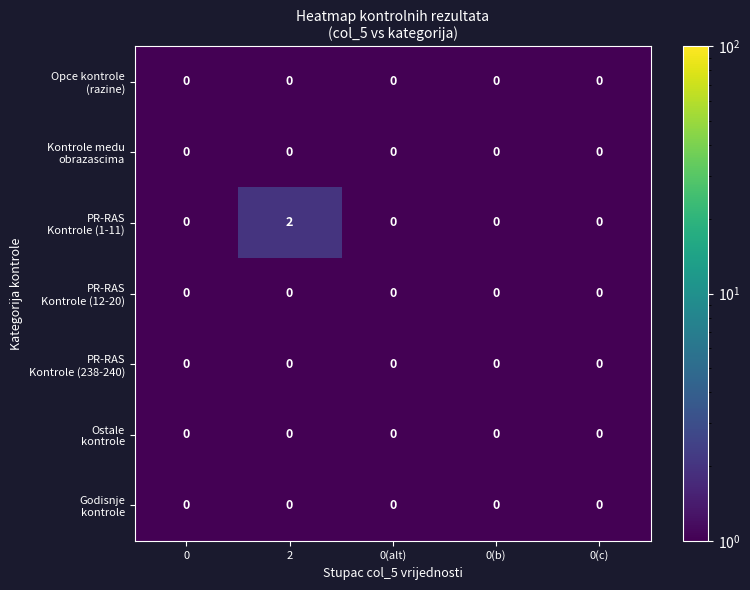

Rank the series at 0(alt) from lowest to highest value.

Opce kontrole (razine), Kontrole medu obrazascima, PR-RAS Kontrole (1-11), PR-RAS Kontrole (12-20), PR-RAS Kontrole (238-240), Ostale kontrole, Godisnje kontrole